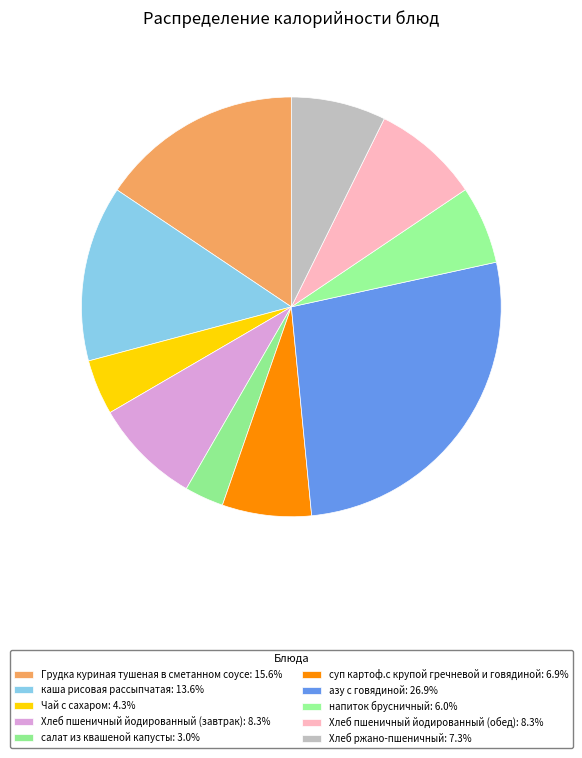

To the nearest percent, what is the average slice percentage?

10%